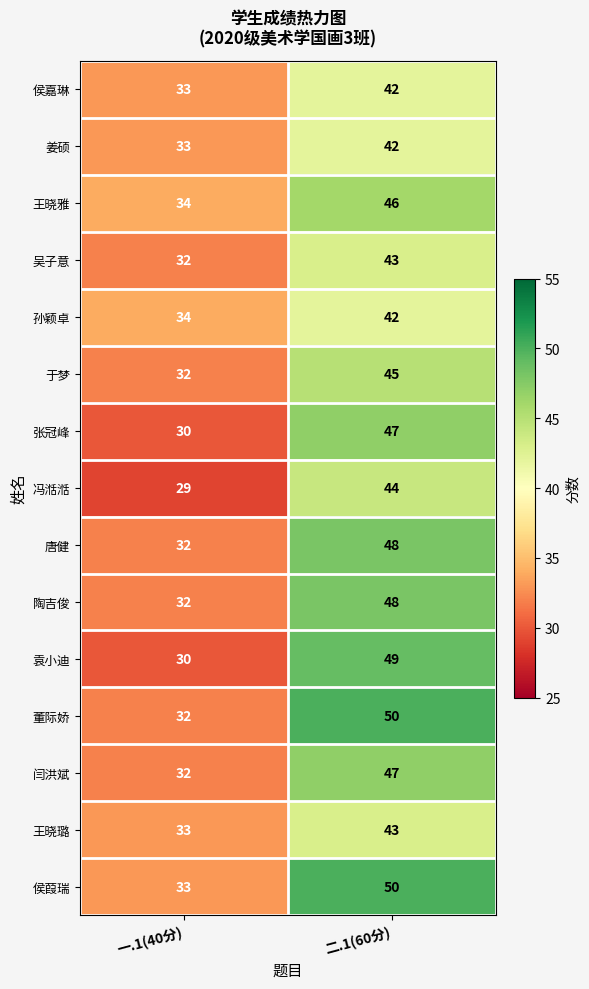

What is the smallest value displayed?

29